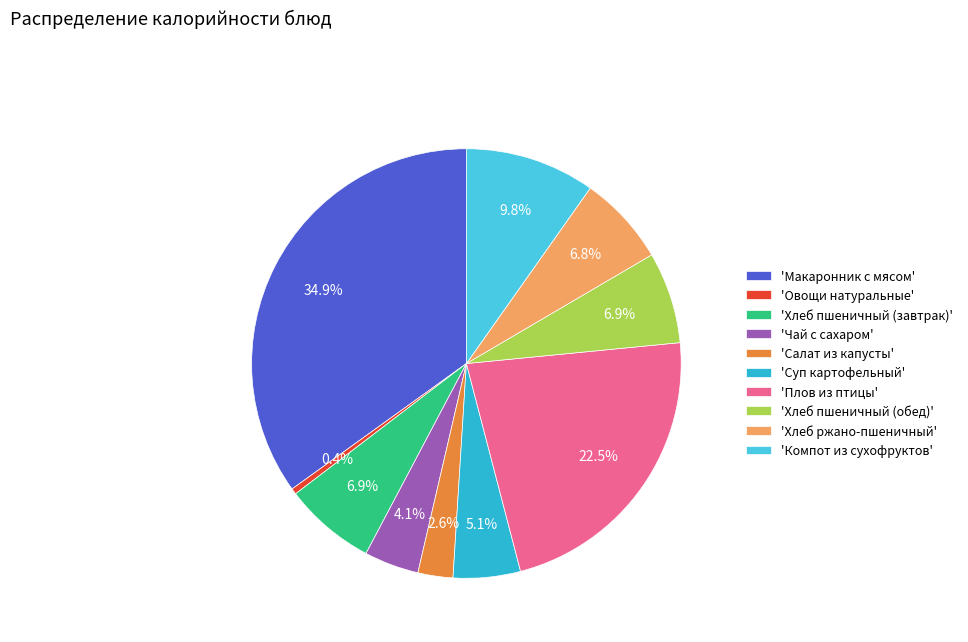

To the nearest percent, what is the average slice percentage?

10%